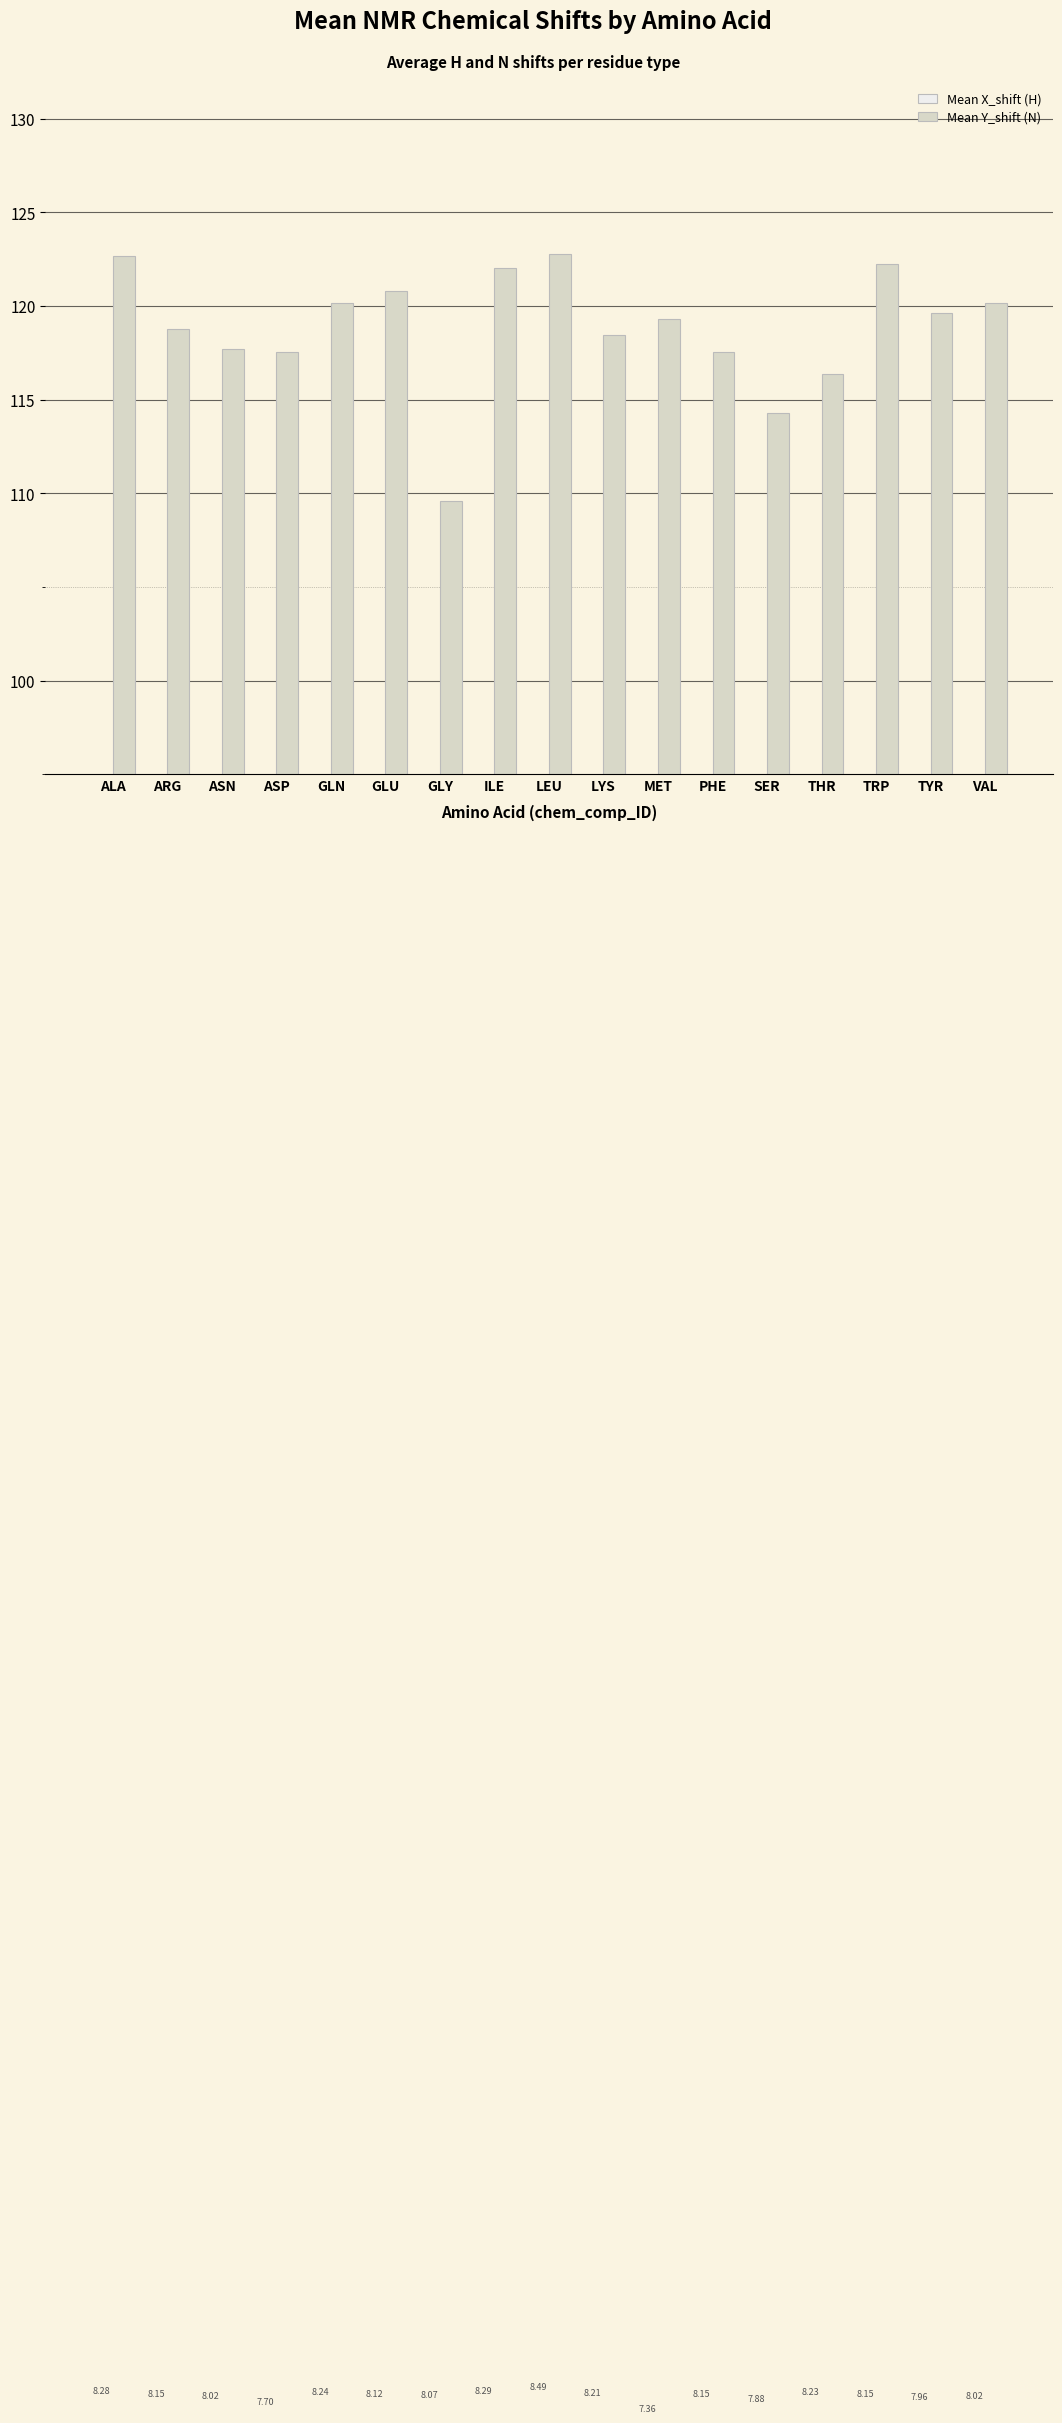

List the series in order of their overall mean, highest first.

Mean Y_shift (N), Mean X_shift (H)